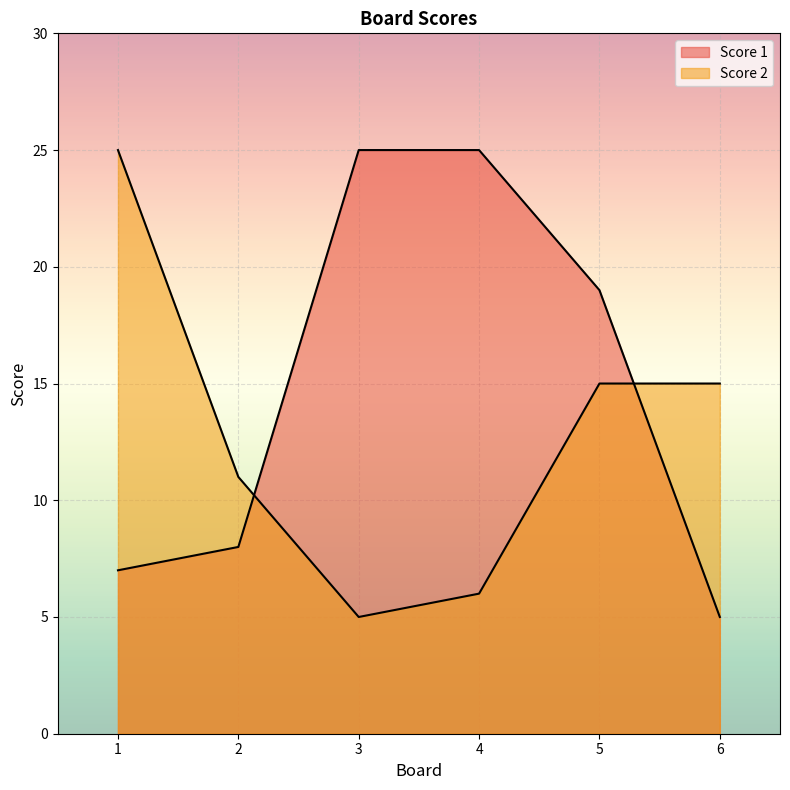

List the labels in order of Score 2 value, largest first.

1, 5, 6, 2, 4, 3